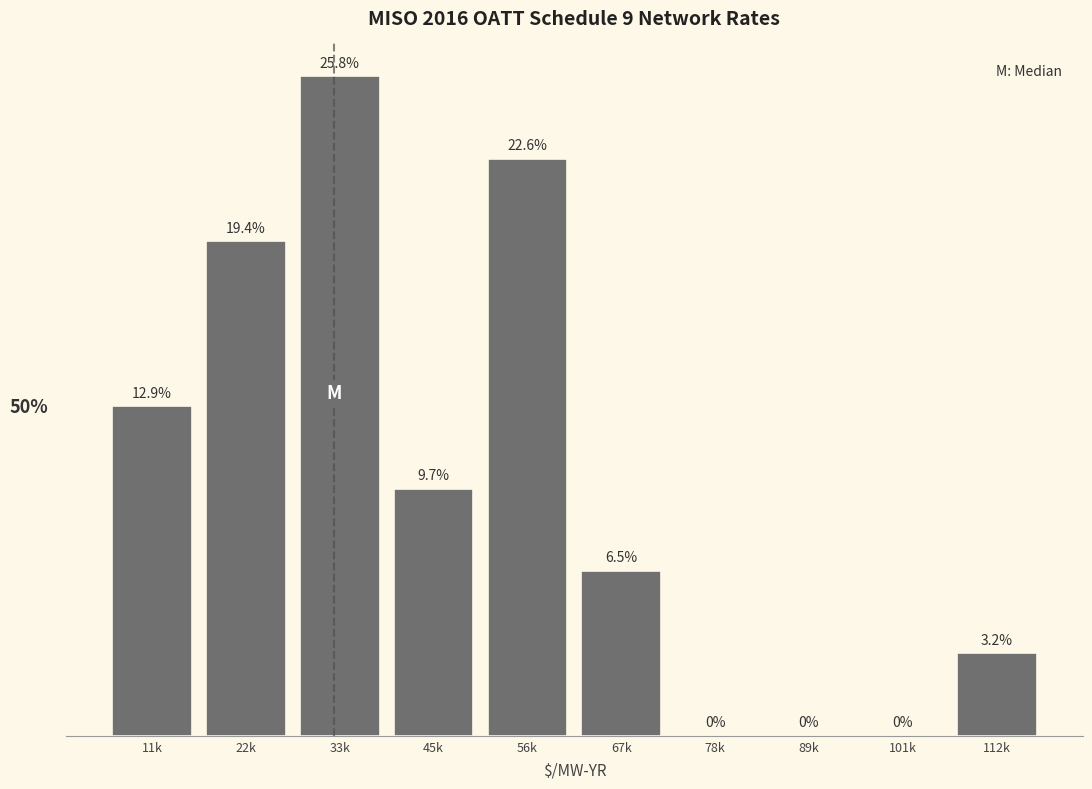

Are the bars horizontal?

No